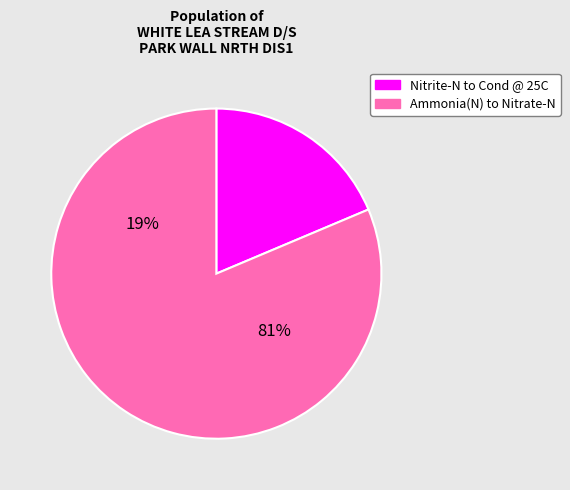

Is it true that Orthophospht is 15% of the pie?

False